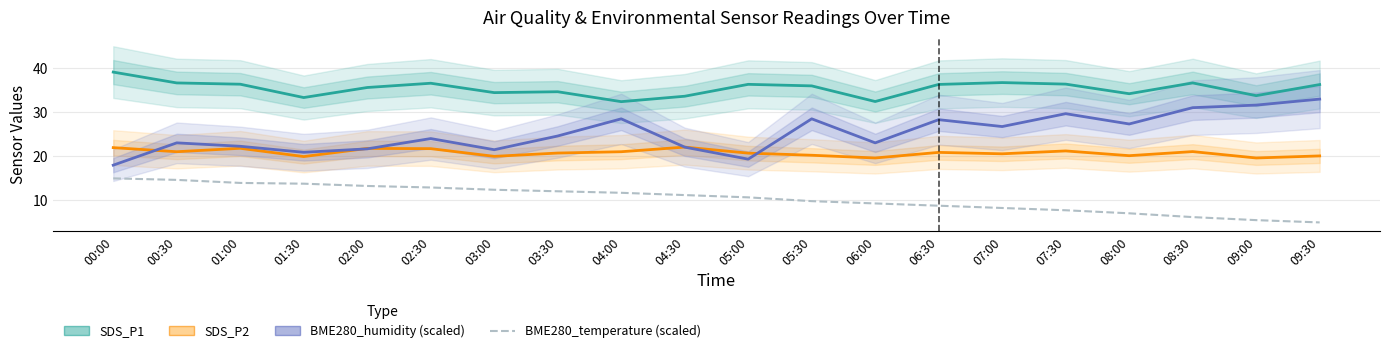

What value does the SDS_P2 series have at 05:00?

20.7